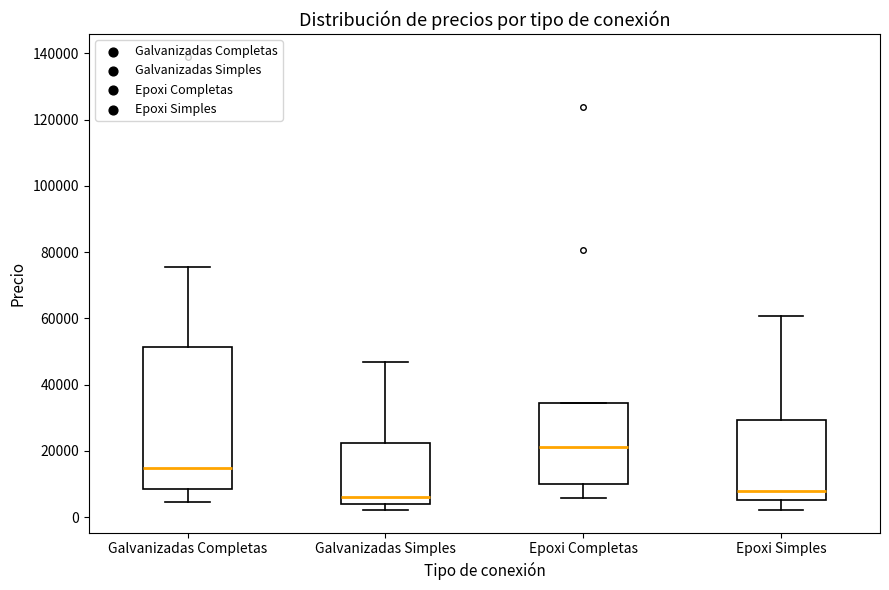

Which box is the tallest, from its lower edge to its upper edge?

Galvanizadas Completas